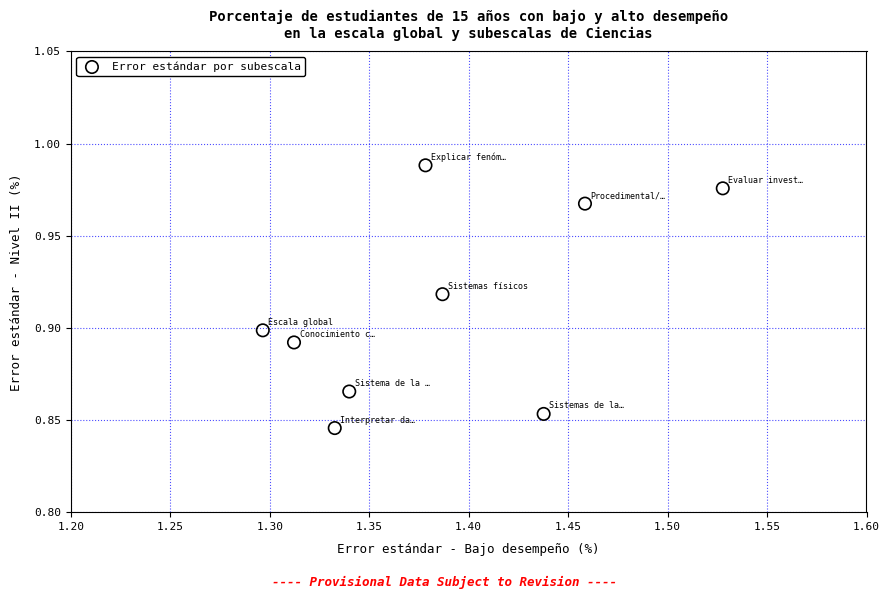

What is the average X value?

1.4